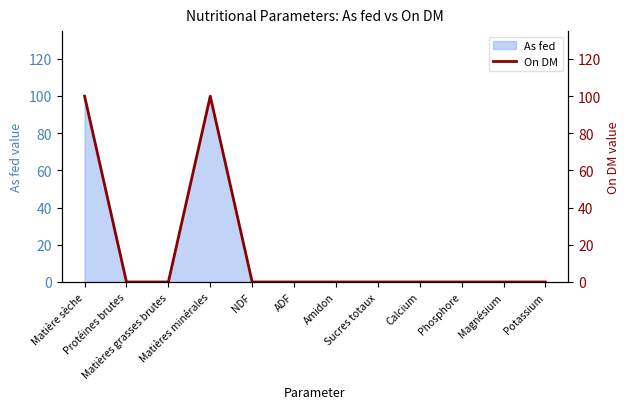

List the labels in order of value, smallest first.

Protéines brutes, Matières grasses brutes, NDF, ADF, Amidon, Sucres totaux, Calcium, Phosphore, Magnésium, Potassium, Matière sèche, Matières minérales